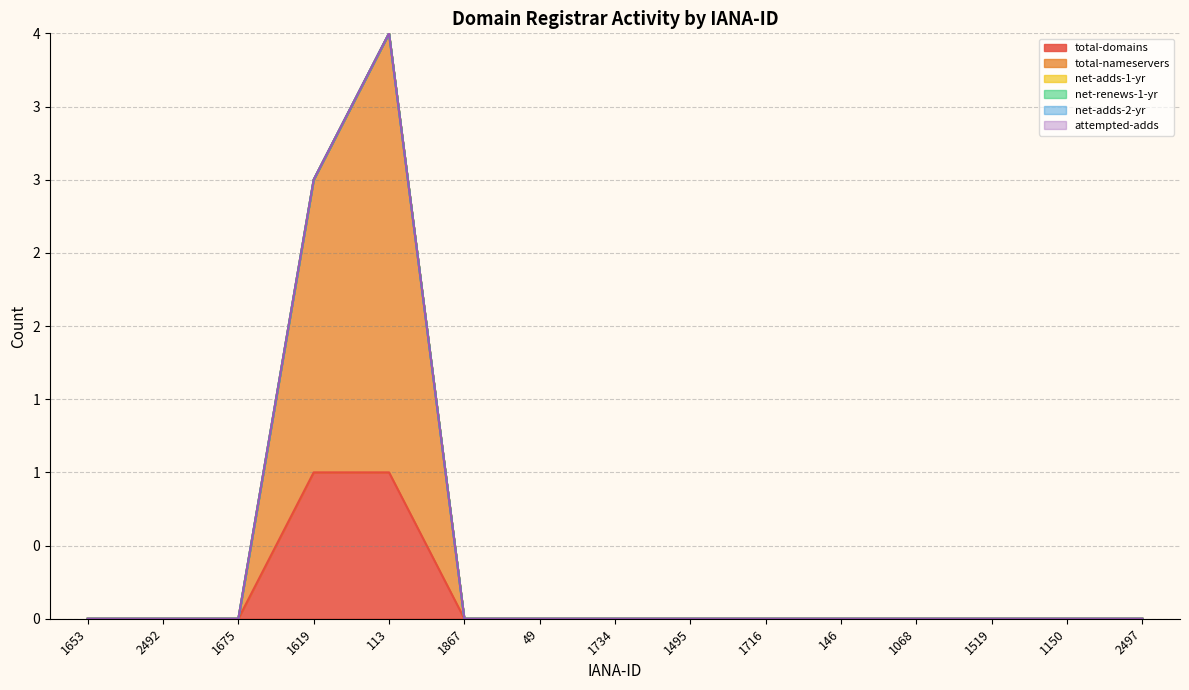

Is it true that net-renews-1-yr equals 0 at 146?

True